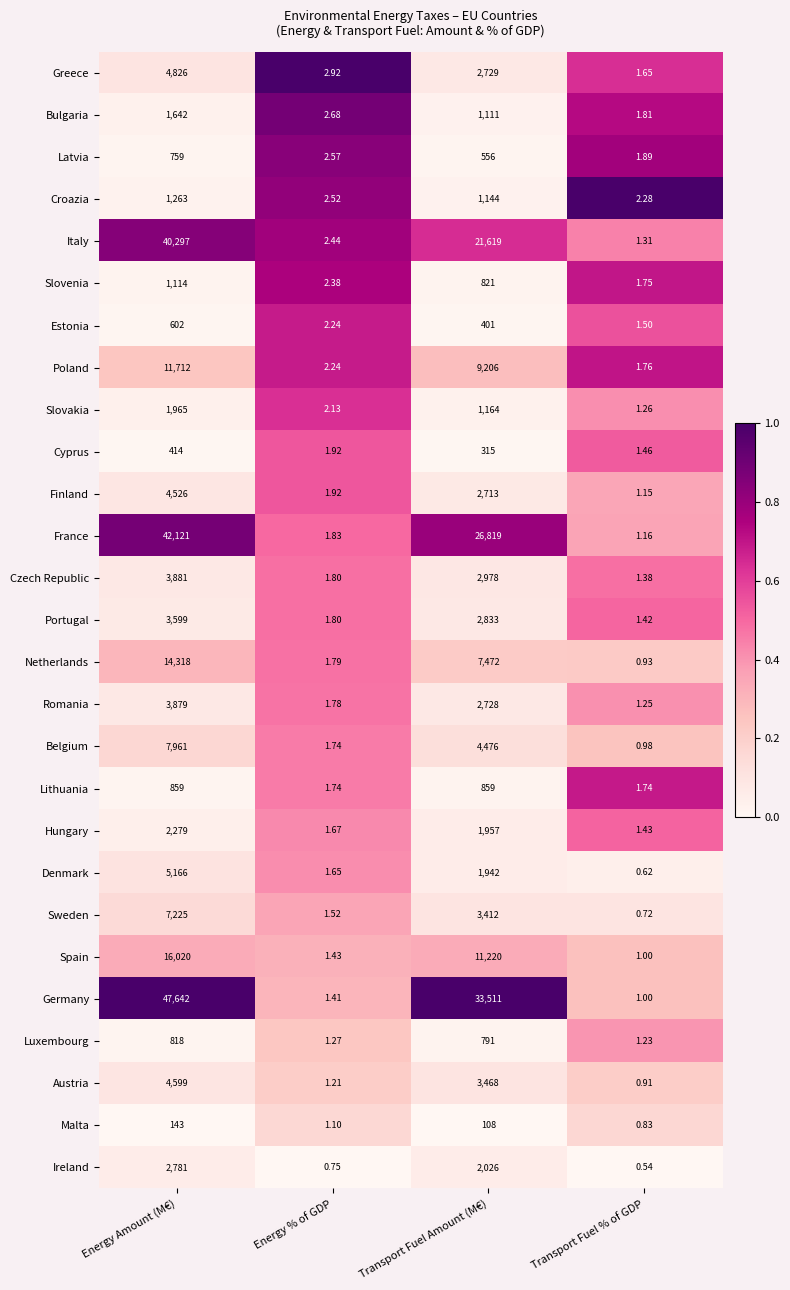

Which series has the widest spread of values?

Germany